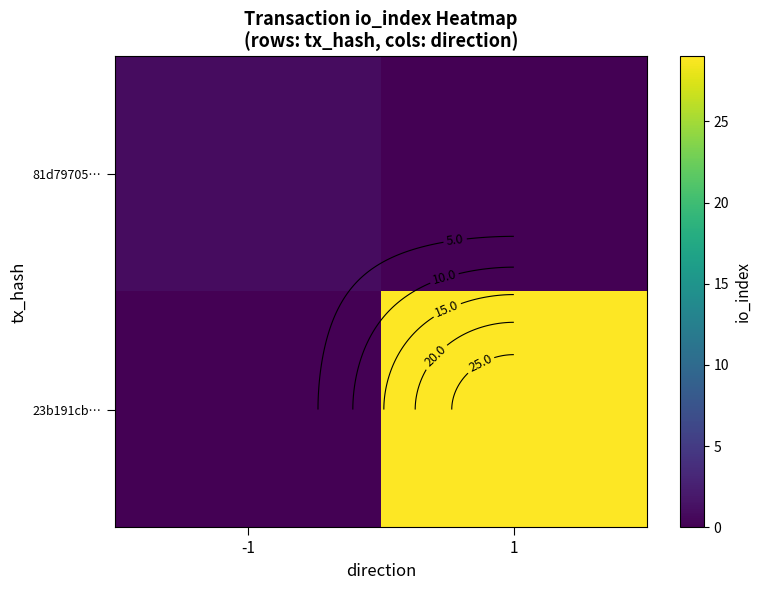

Is it true that 23b191cb… equals 0 at -1?

True